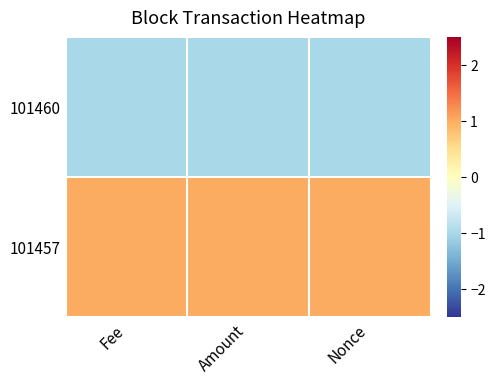

Between Fee and Amount, which series saw the biggest shift?

101457